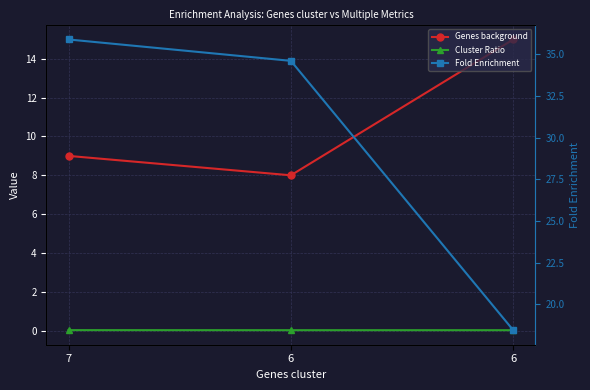

What is the value of the Genes background point at the 2nd from the left?

8.0